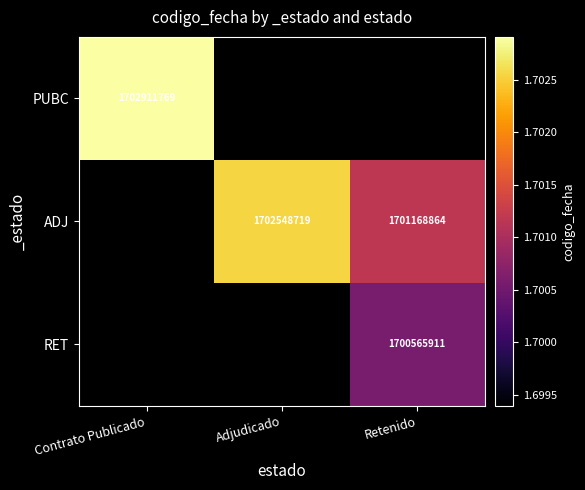

The value of ADJ at Retenido is 2388154149. True or false?

False